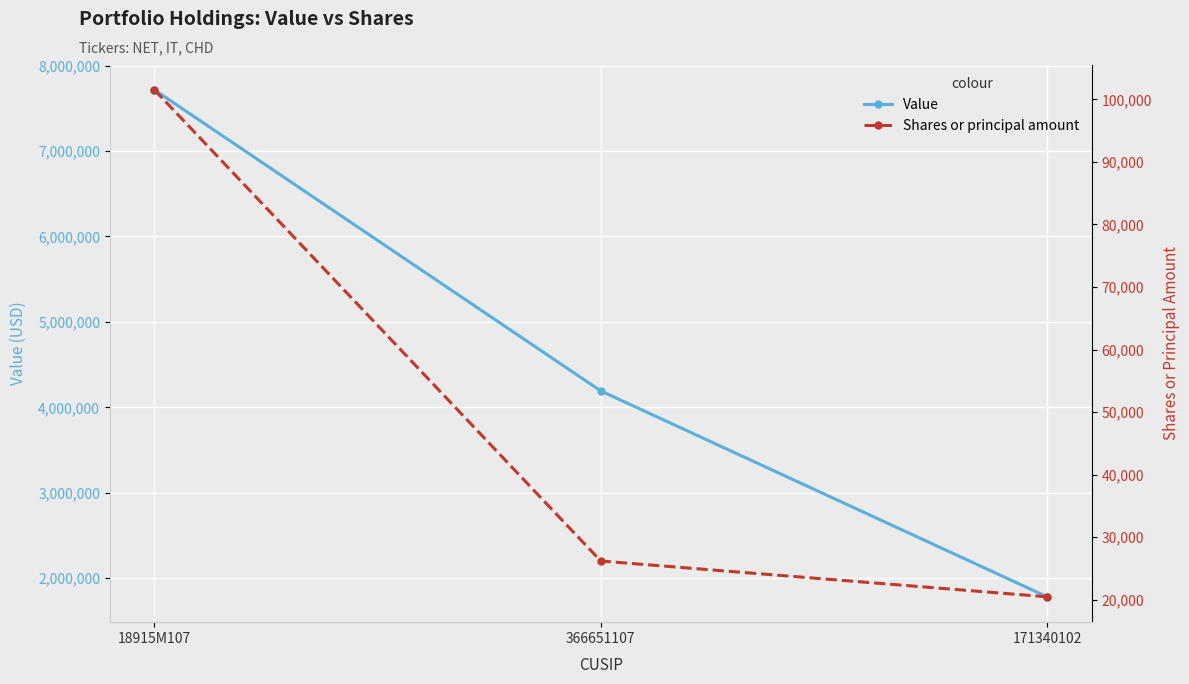

Does the chart display data point markers on the line(s)?

Yes